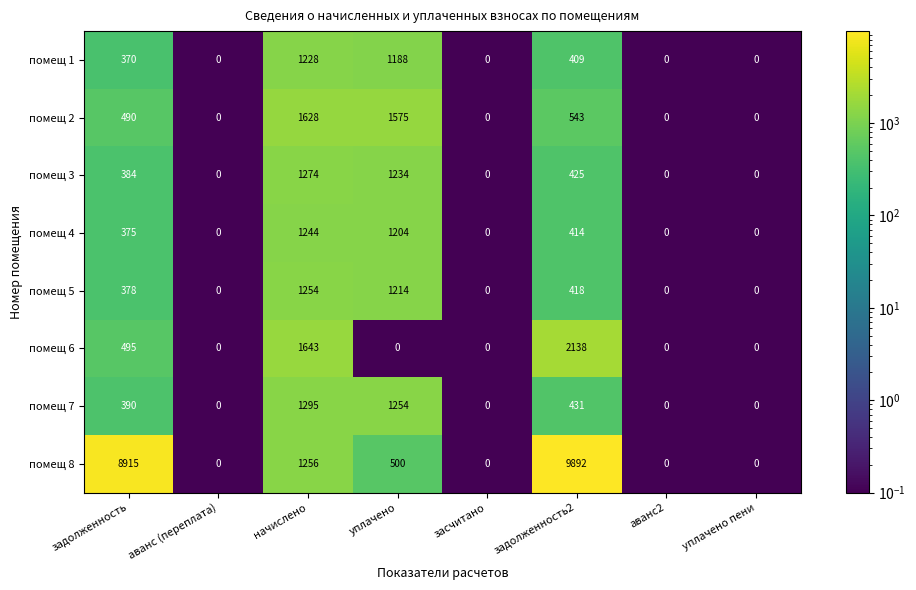

Rank the series by their maximum value, from highest to lowest.

помещ 8, помещ 6, помещ 2, помещ 7, помещ 3, помещ 5, помещ 4, помещ 1